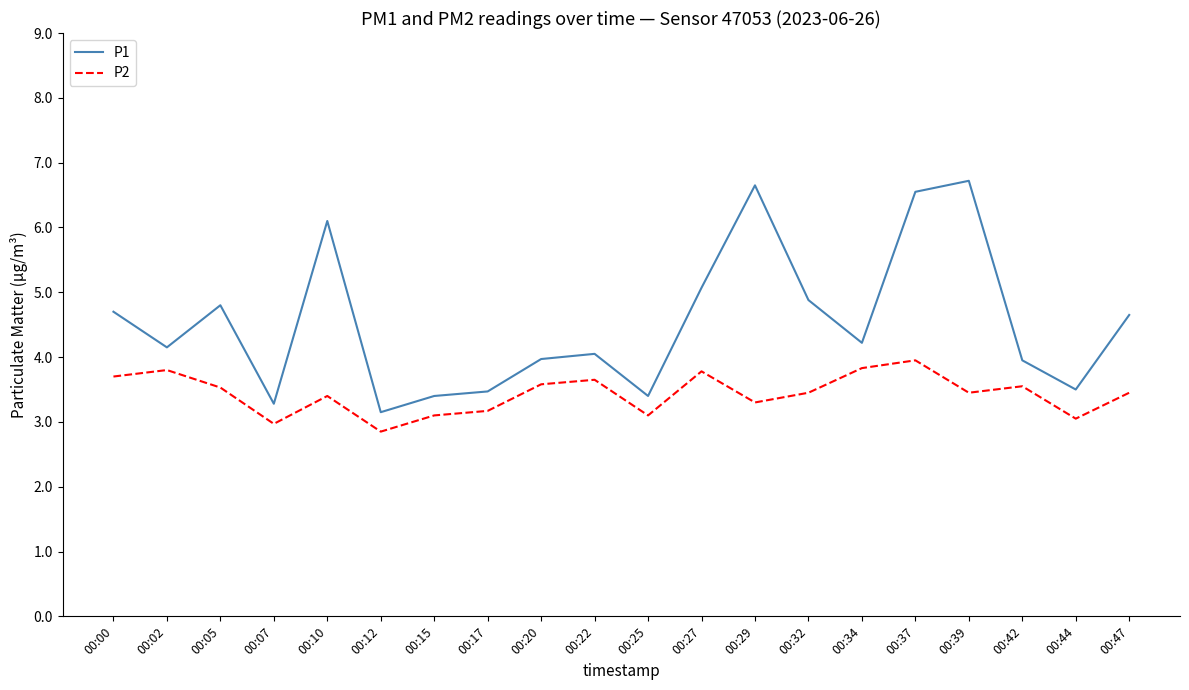

Rank the series by their maximum value, from lowest to highest.

P2, P1